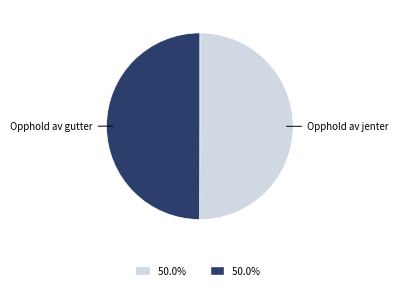

Is the sum of Opphold av gutter and Opphold av jenter greater than half?

Yes